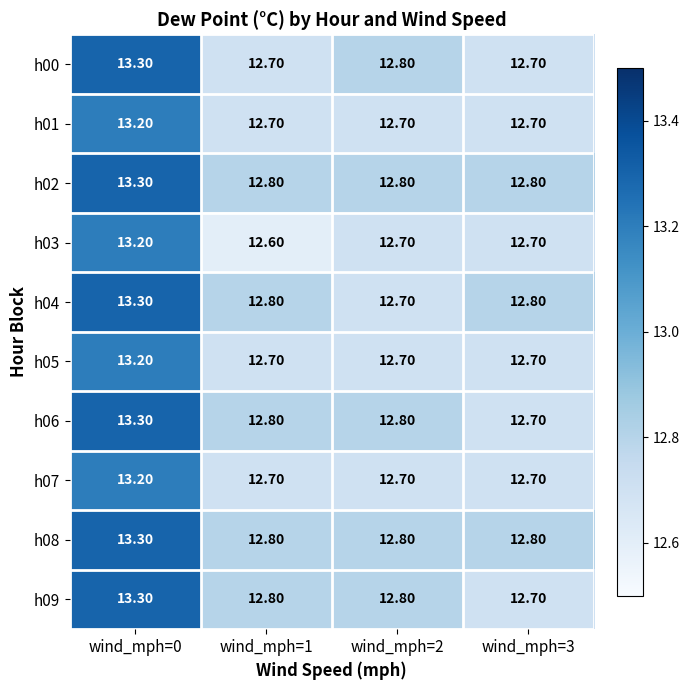

What is the average value of the h07 series?

12.8